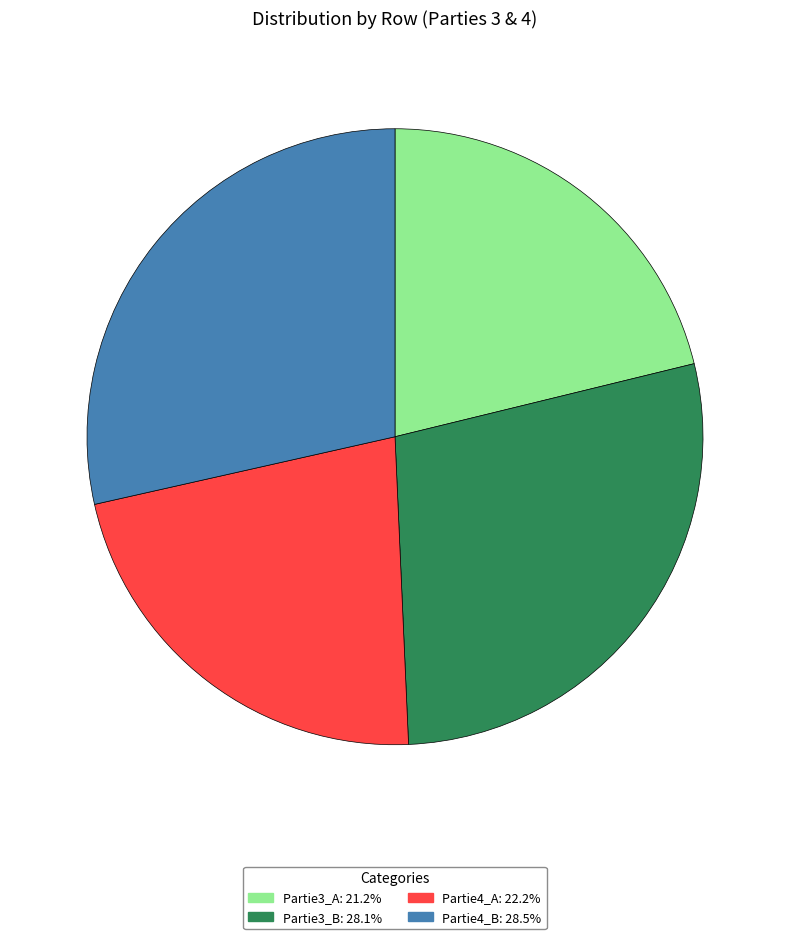

Is Partie3_A: 21.2% the majority of the pie?

No